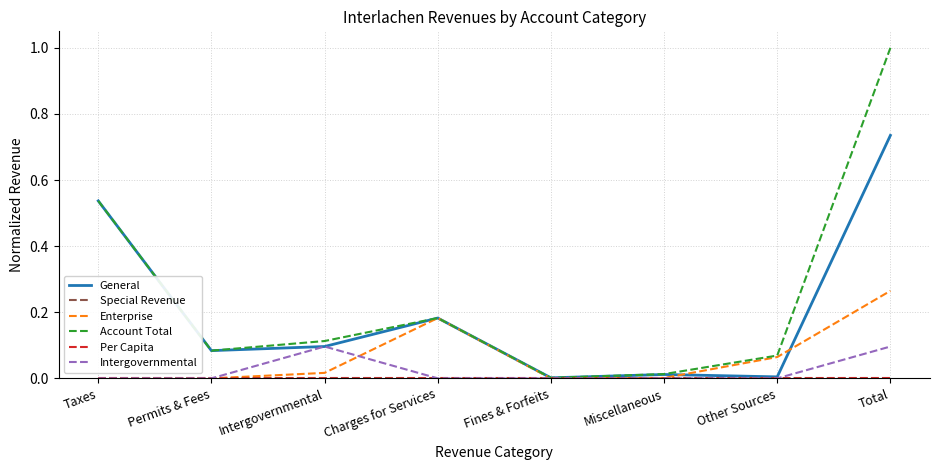

True or false: General has a value of 0.3 at Total.

False